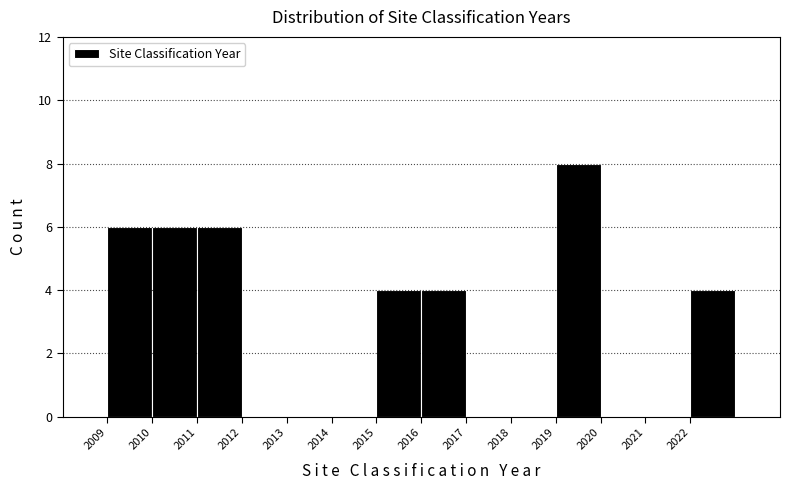

Reading left to right, list every bar in this chart as the range it spans on the x-axis followed by its height. The values are not printed on the chart, so give them approximately, as read against the axis.

2009 to 2010: 6
2010 to 2011: 6
2011 to 2012: 6
2012 to 2013: 0
2013 to 2014: 0
2014 to 2015: 0
2015 to 2016: 4
2016 to 2017: 4
2017 to 2018: 0
2018 to 2019: 0
2019 to 2020: 8
2020 to 2021: 0
2021 to 2022: 0
2022 to 2023: 4